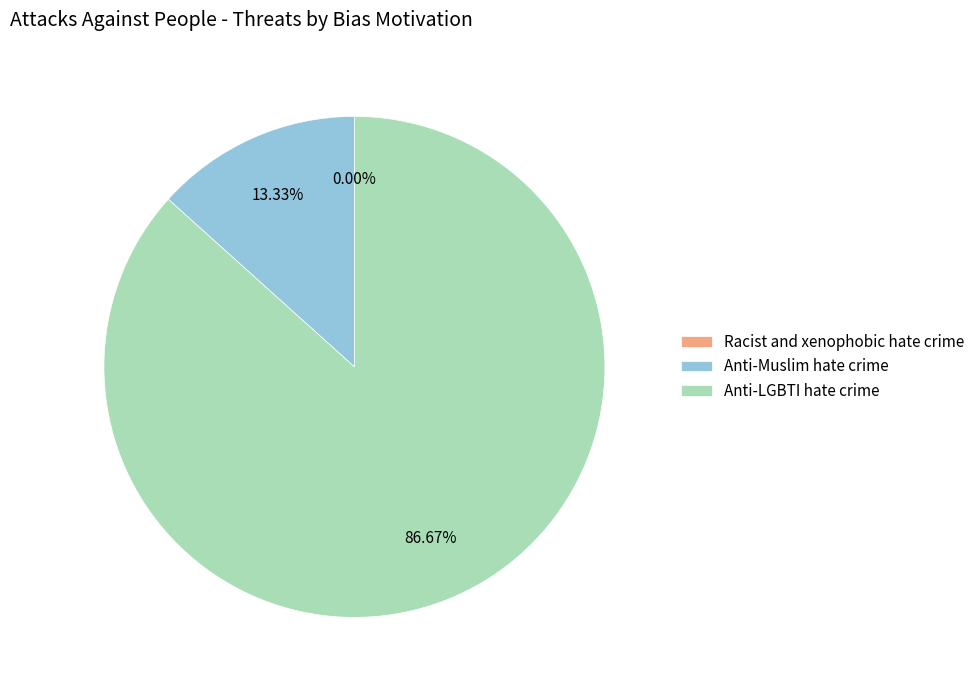

To the nearest percent, what portion does Anti-Muslim hate crime represent?

13%